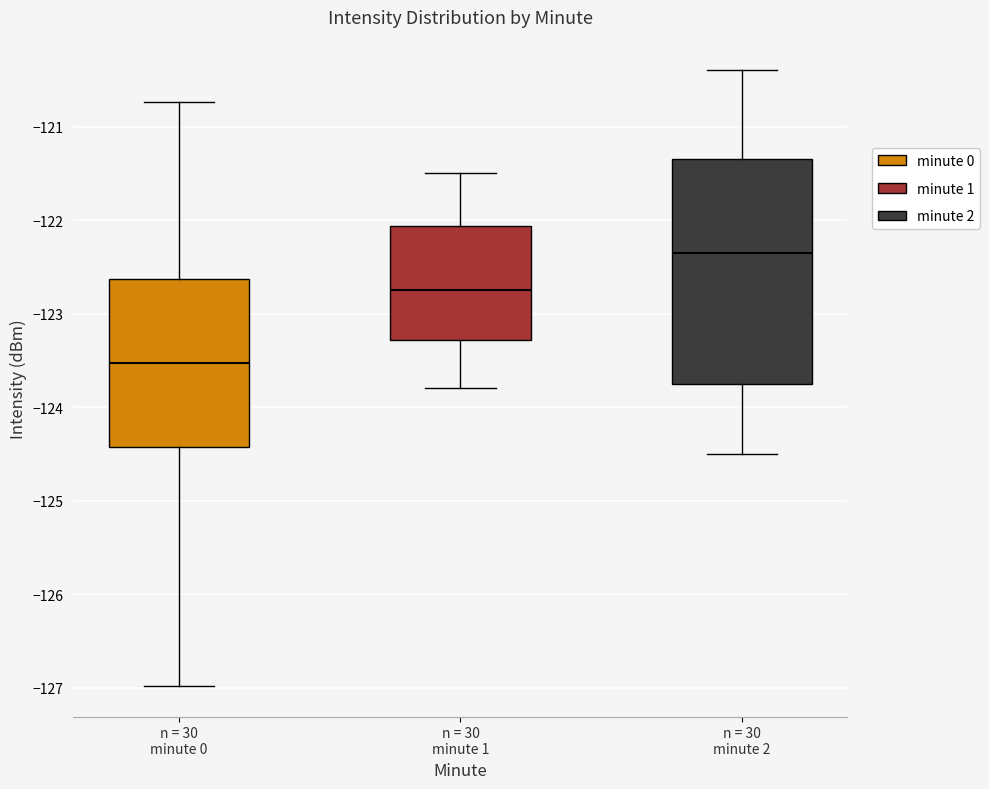

Where does the median line of the box for n = 30 minute 0 sit on the y-axis? The values are not printed on the chart, so give them approximately, as read against the axis.

-123.5